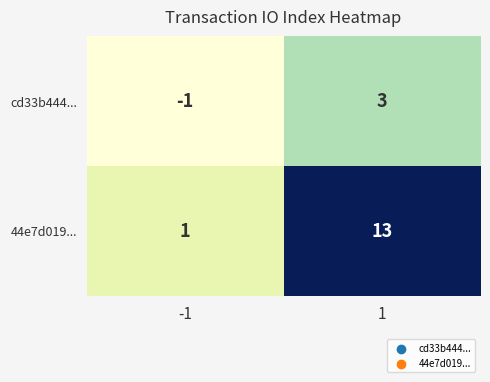

Which series has the widest spread of values?

44e7d019...